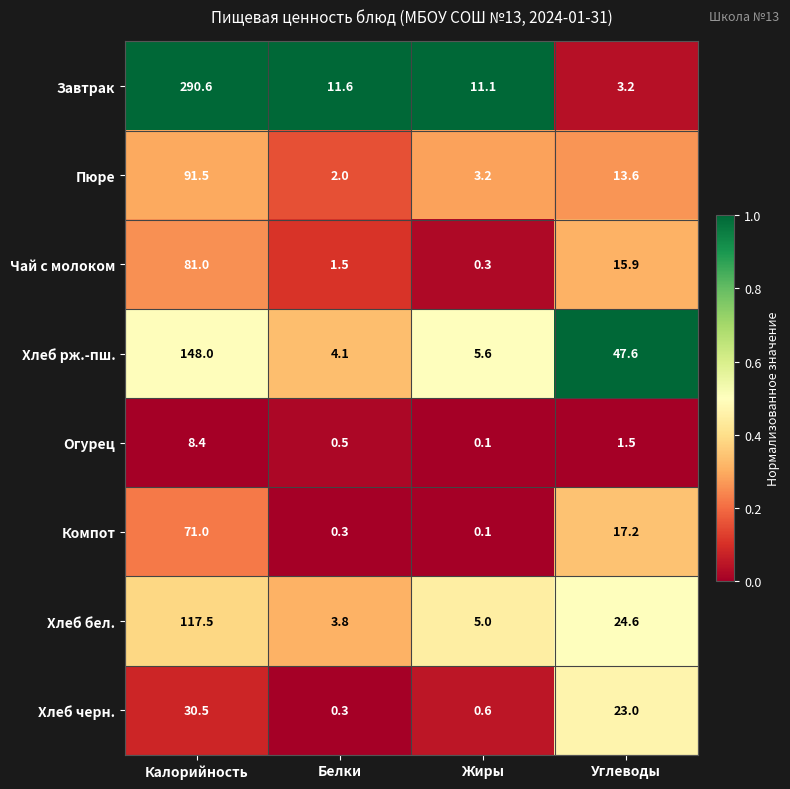

What is the difference between the maximum and minimum values in the Компот series?

70.9